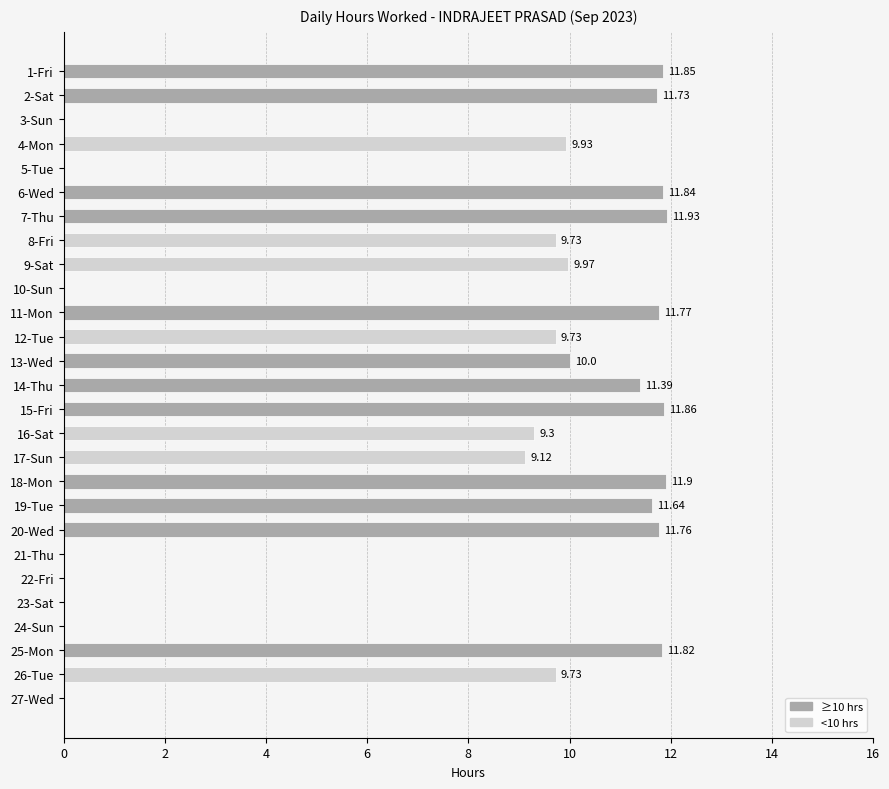

Which label corresponds to the largest value in the chart?

7-Thu